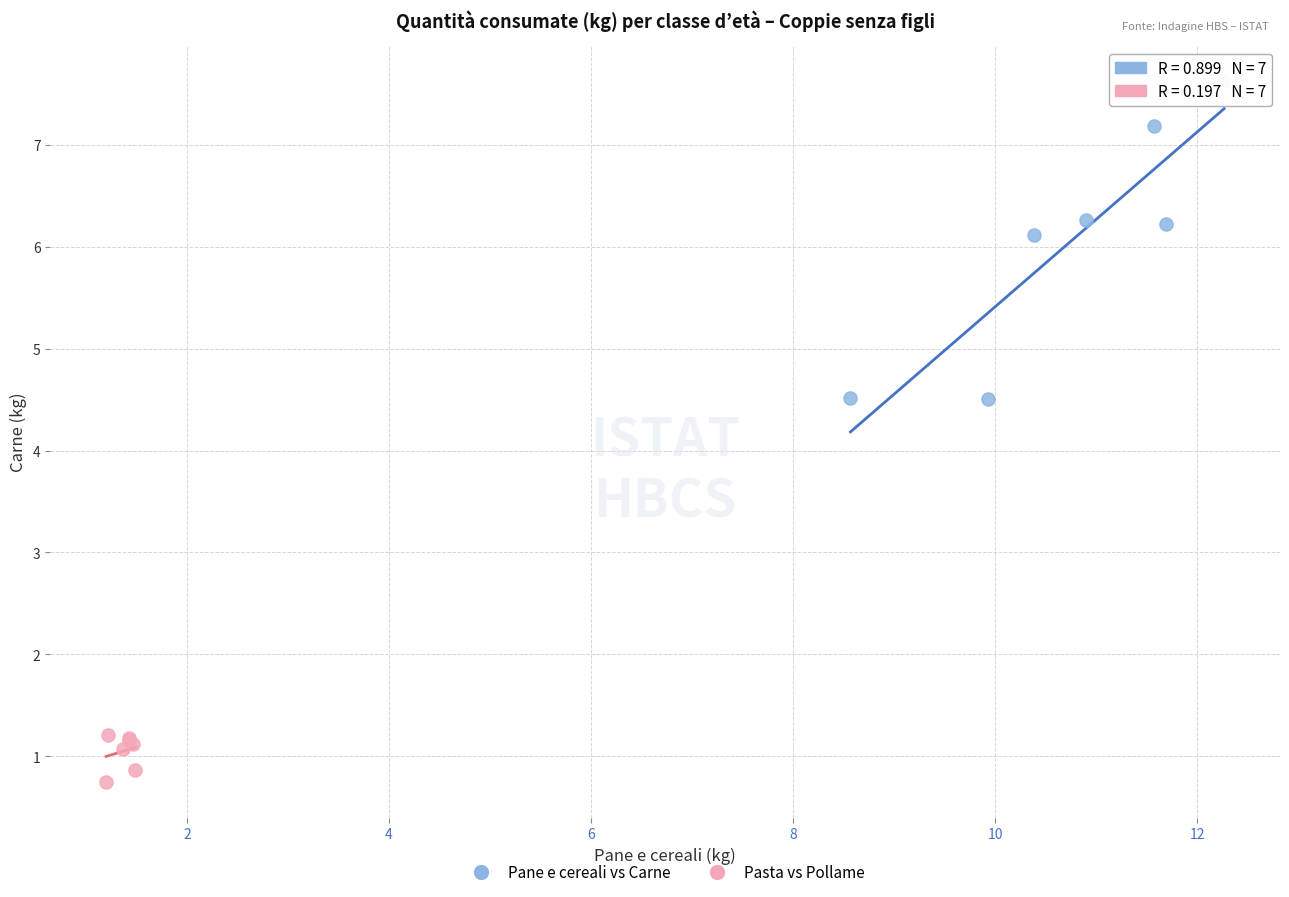

Which series has the largest Y range (max minus min)?

Pane e cereali vs Carne